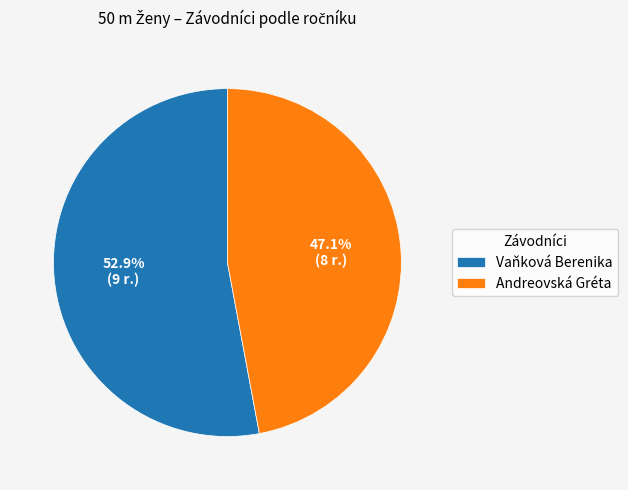

What percentage is the Vaňková Berenika slice, to the nearest percent?

53%